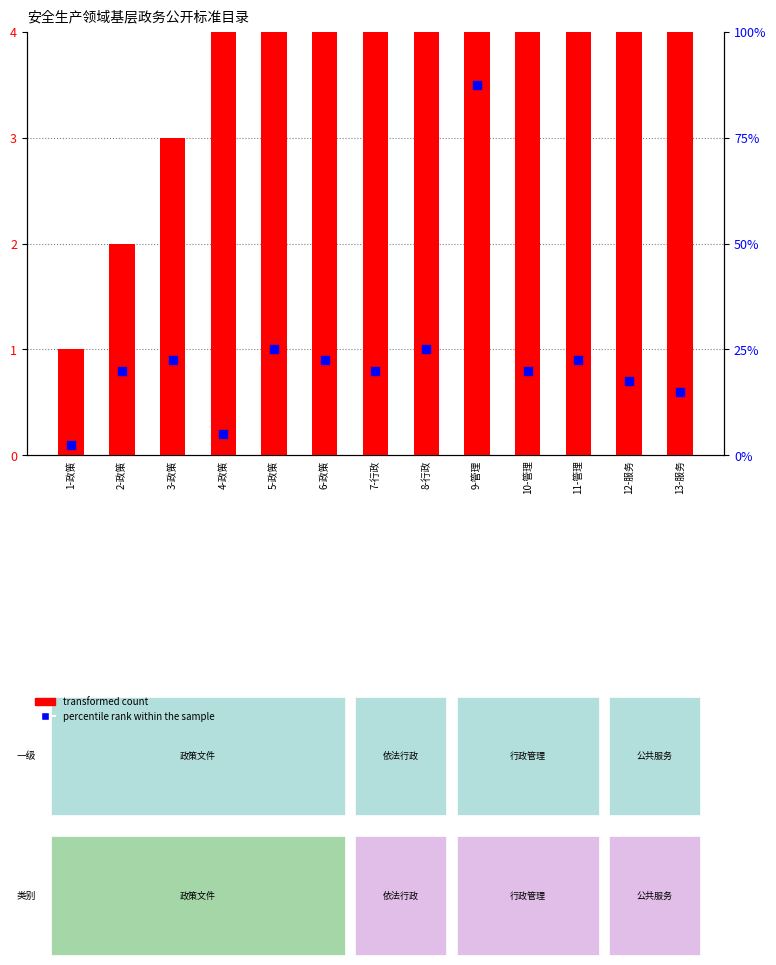

What are all the series names shown in the legend?

transformed count, percentile rank within the sample